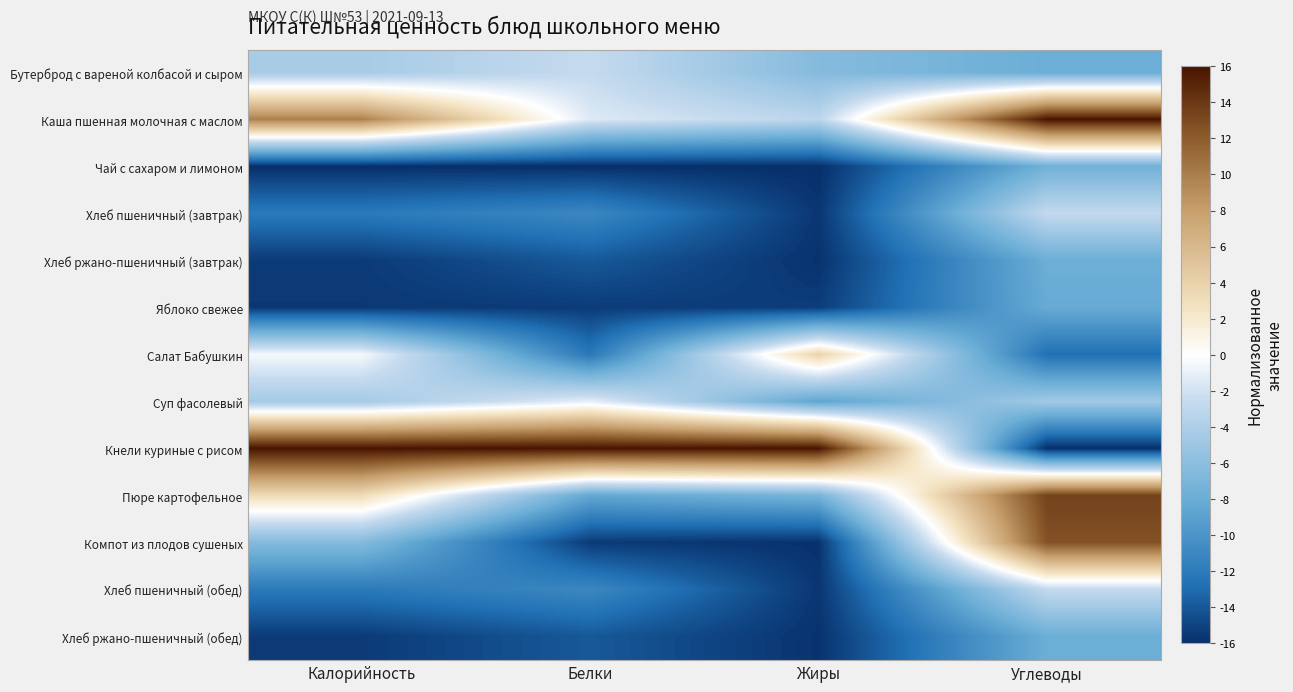

How many data points does each series have?

4